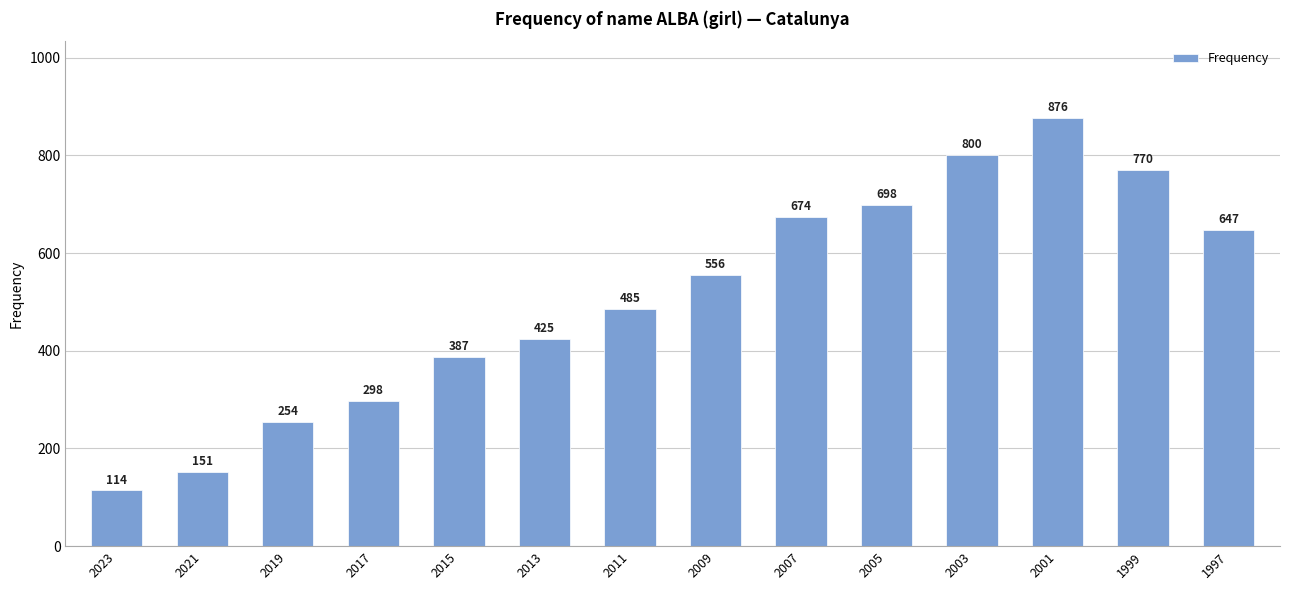

Which label corresponds to the largest value in the chart?

2001